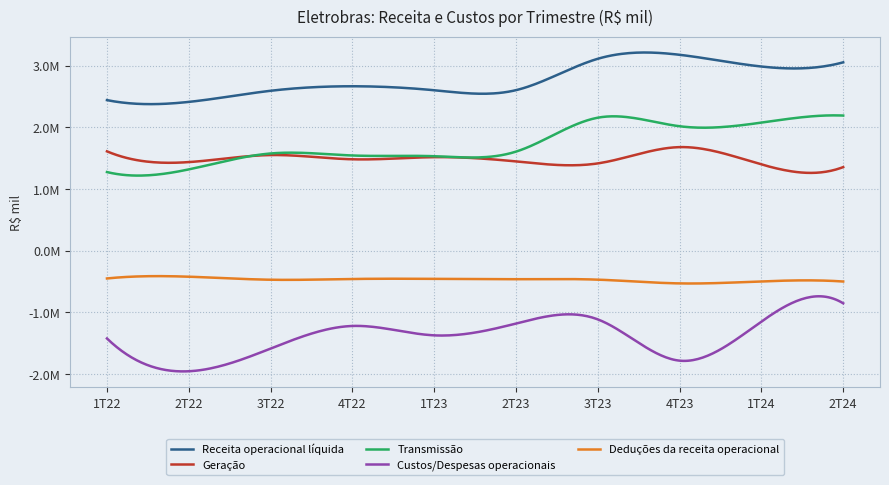

Does the chart have visible grid lines?

Yes